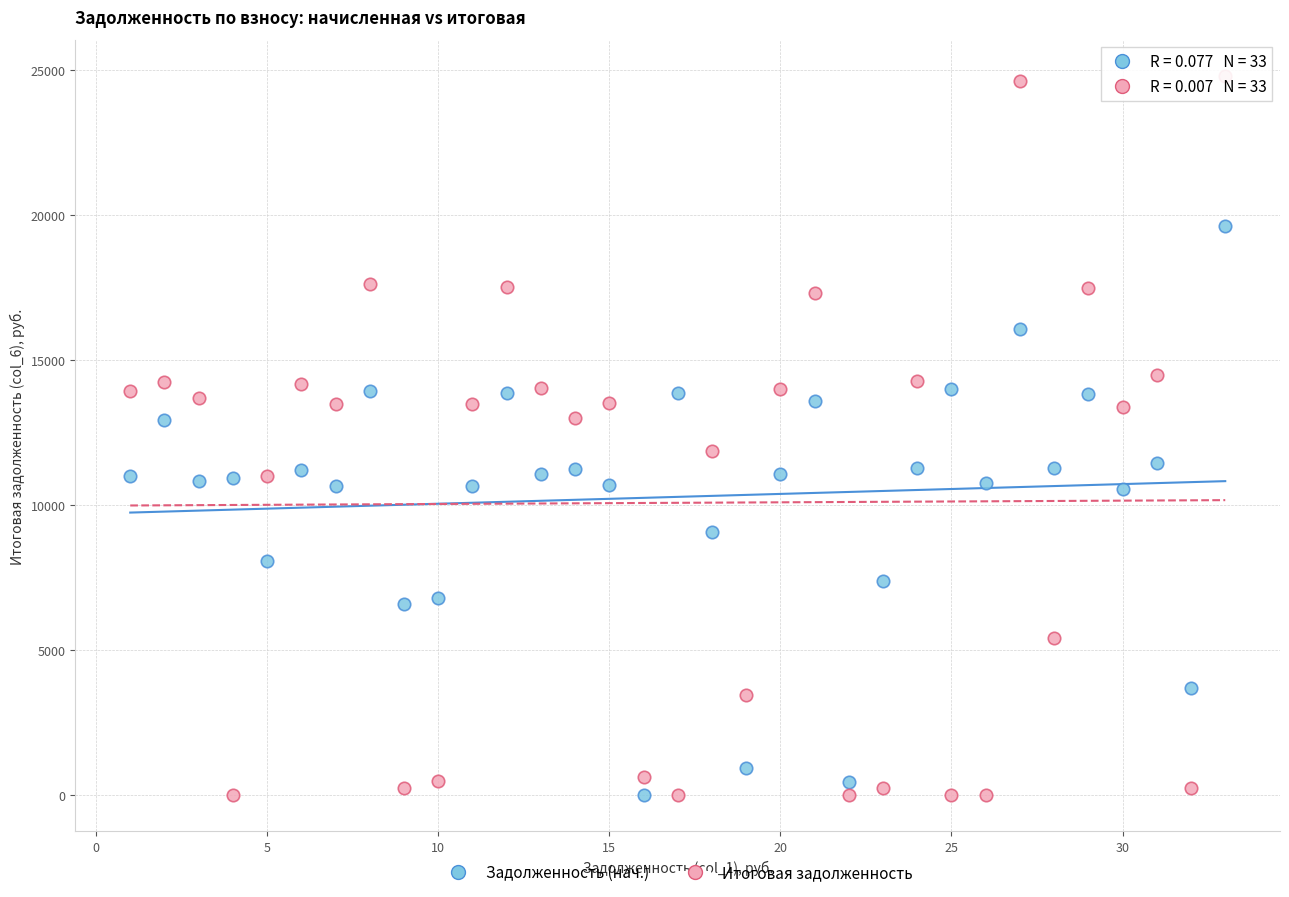

Which series has the widest spread of Y values?

Итоговая задолженность